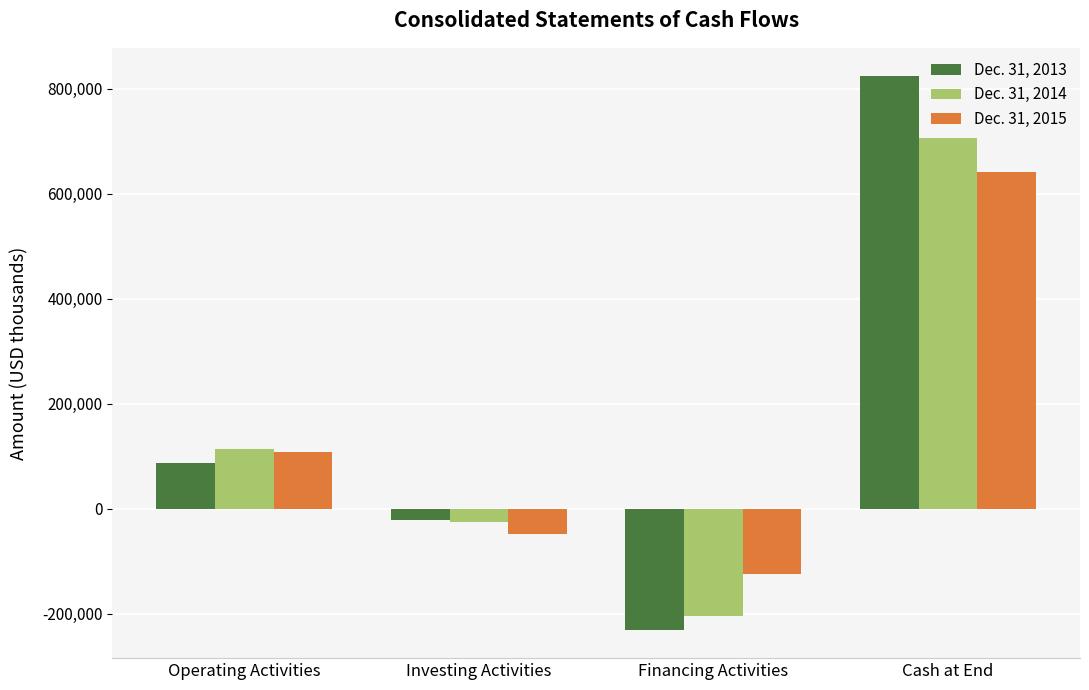

What are all the series names shown in the legend?

Dec. 31, 2013, Dec. 31, 2014, Dec. 31, 2015